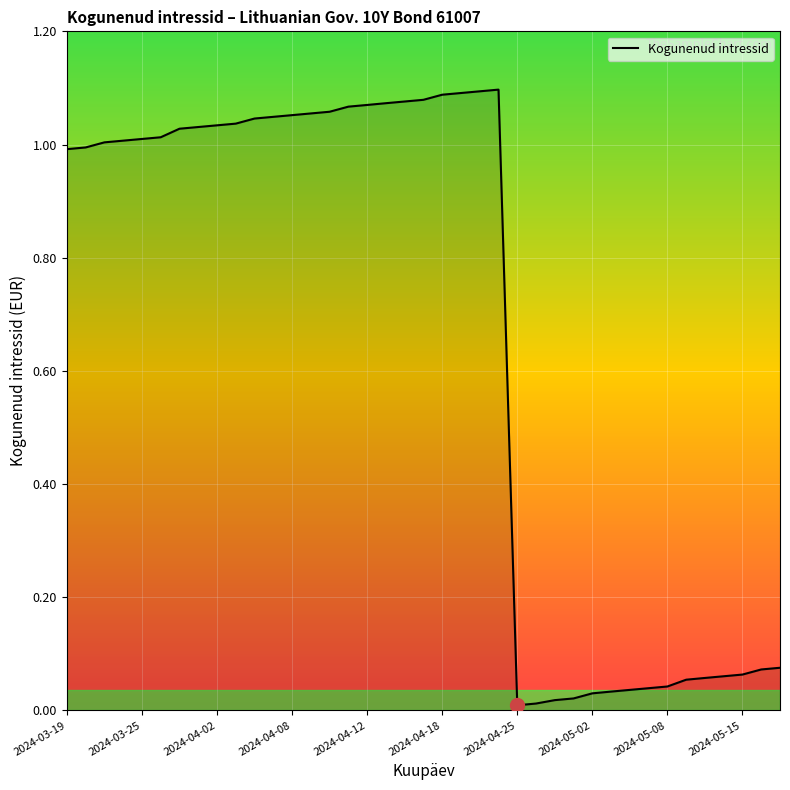

Does the chart display data point markers on the line(s)?

No